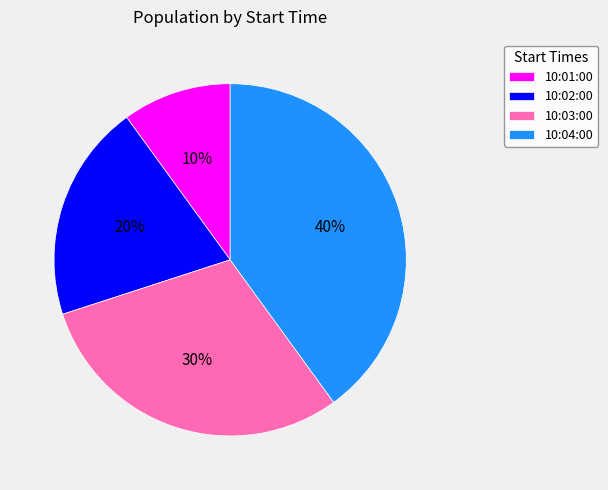

Is 10:04:00 the majority of the pie?

No